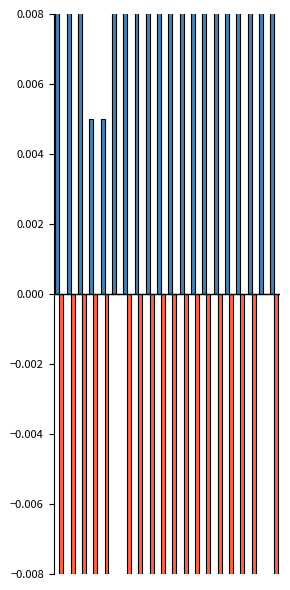

What is the value of the 本年度予算 bar at the 13th from the left?

0.1